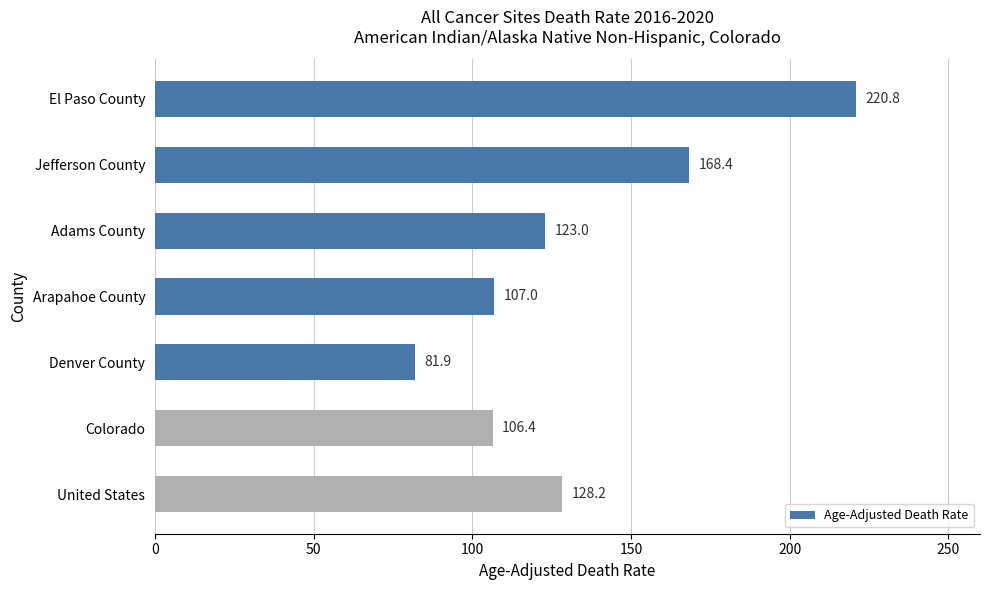

What is the sum of all values?

935.7